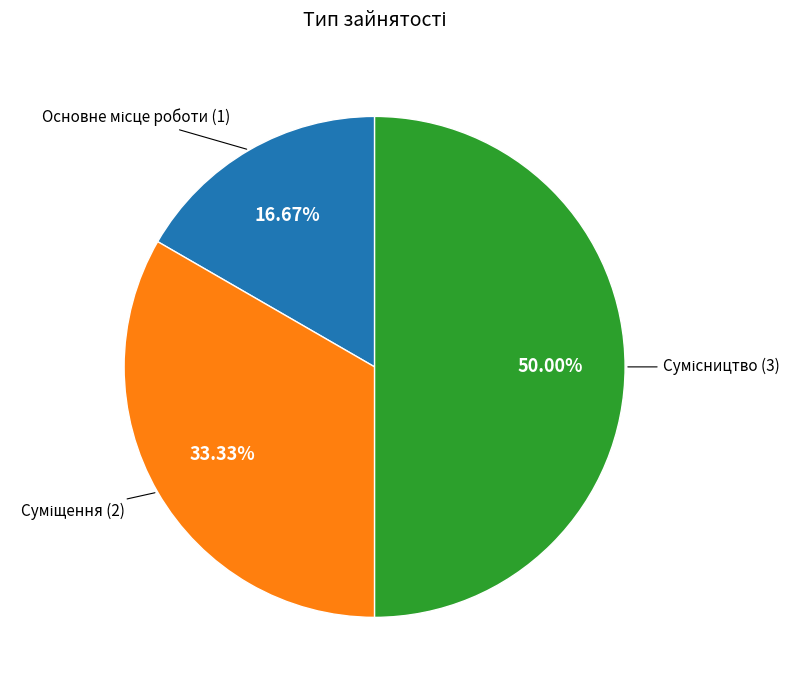

Which slice is the smallest?

Основне місце роботи